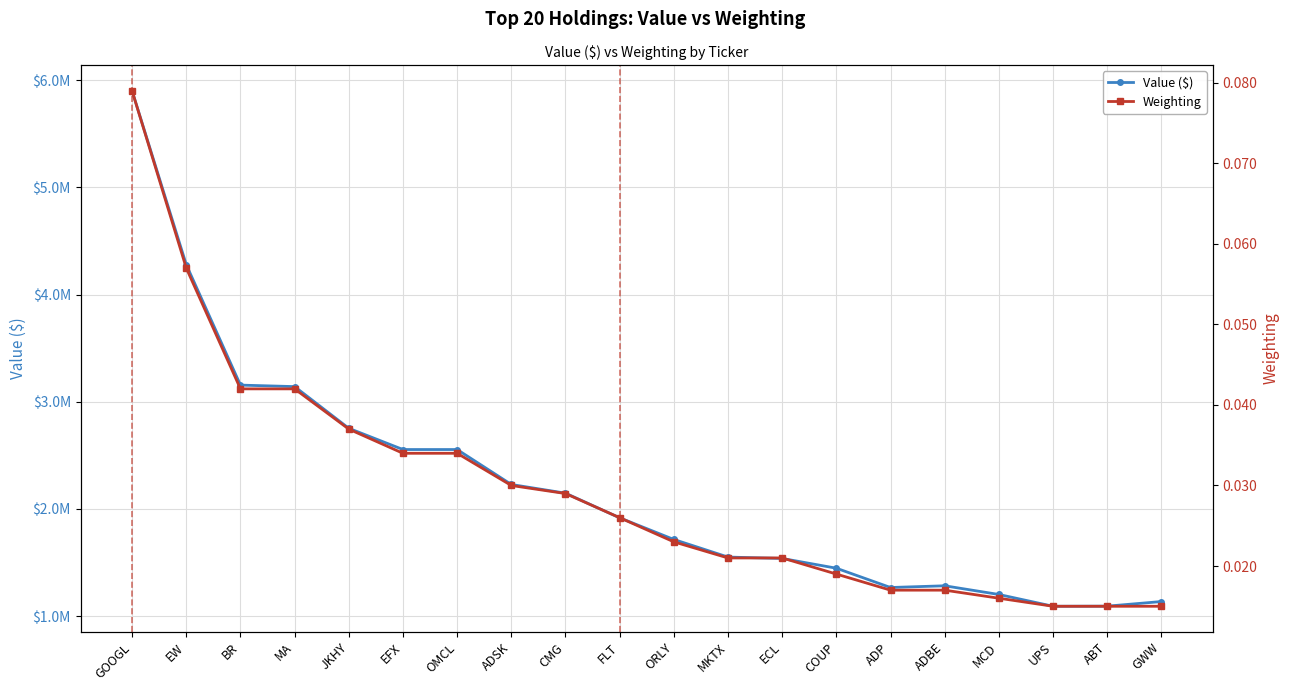

True or false: Weighting has more than 1 points higher than both neighbors.

False